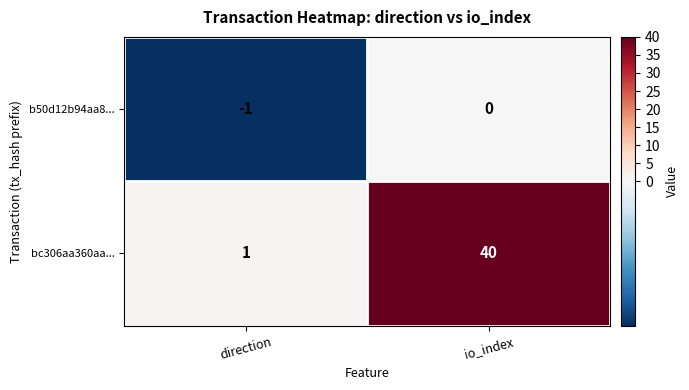

What is the difference between the bc306aa360aa... values at direction and io_index?

39